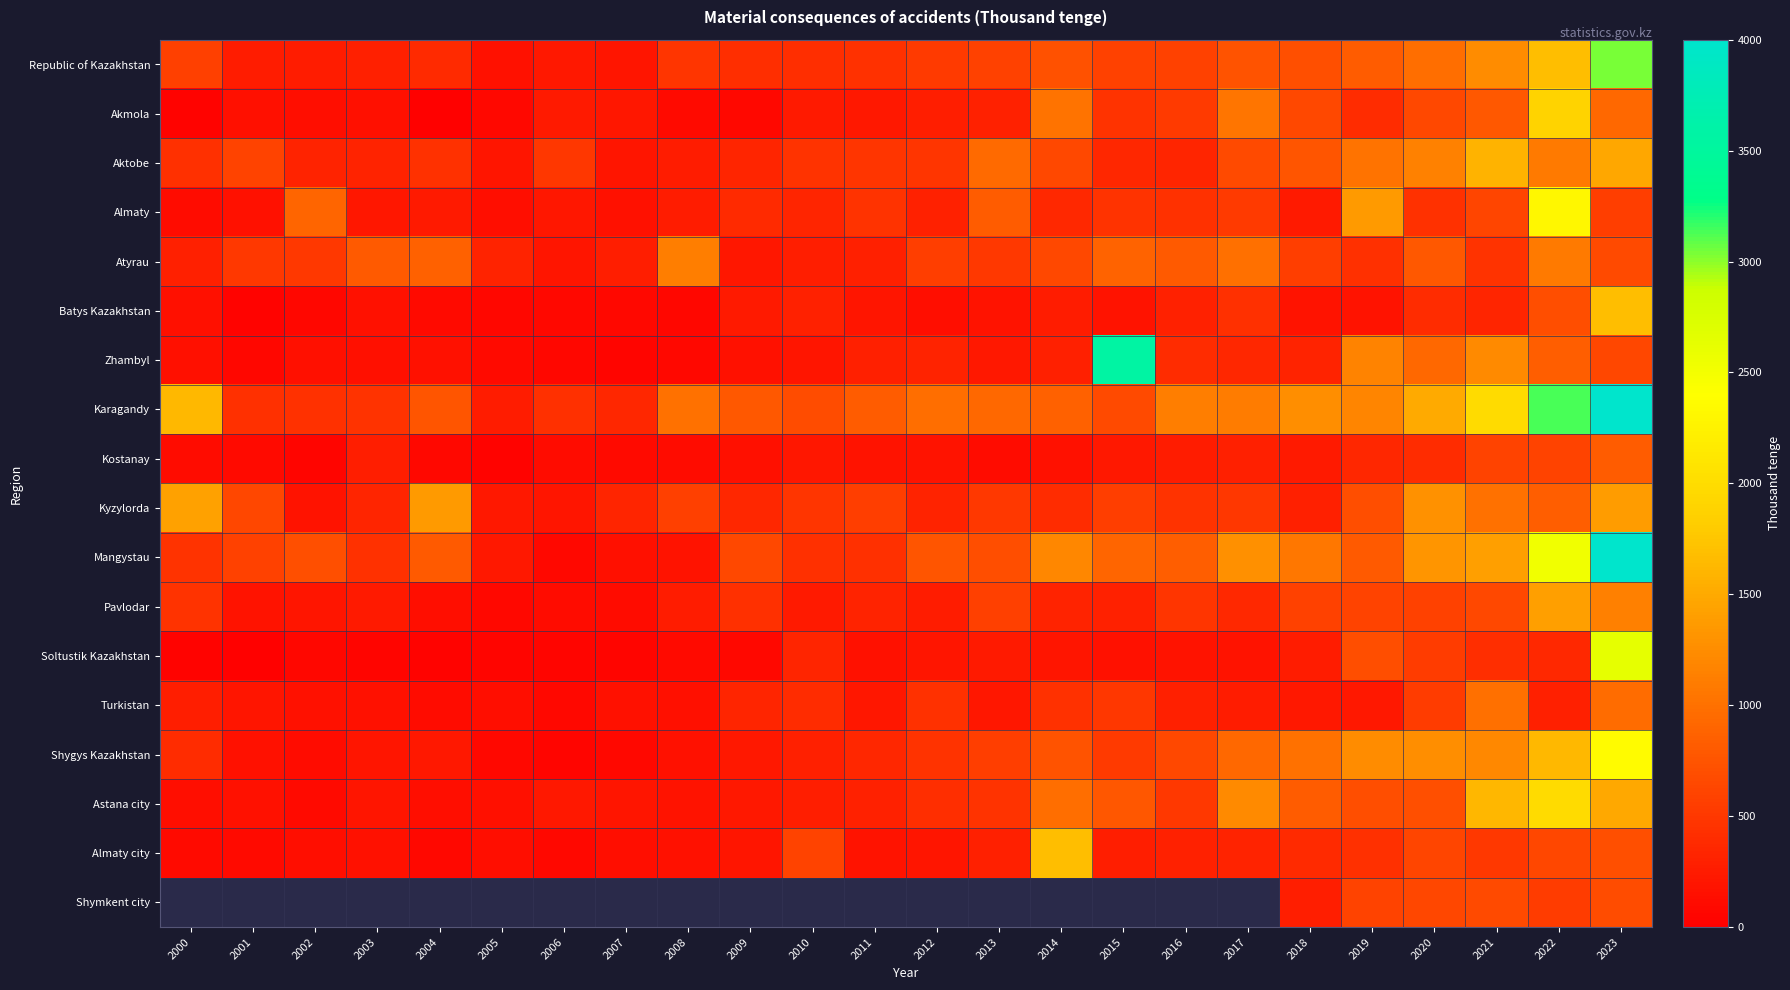

Which has a higher value, 2020 or 2003?

2020